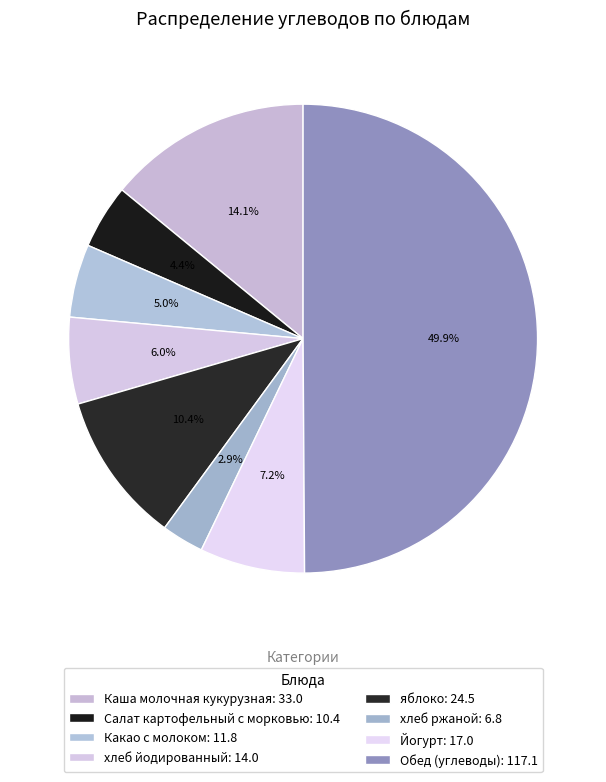

Does яблоко represent more than half of the total?

No